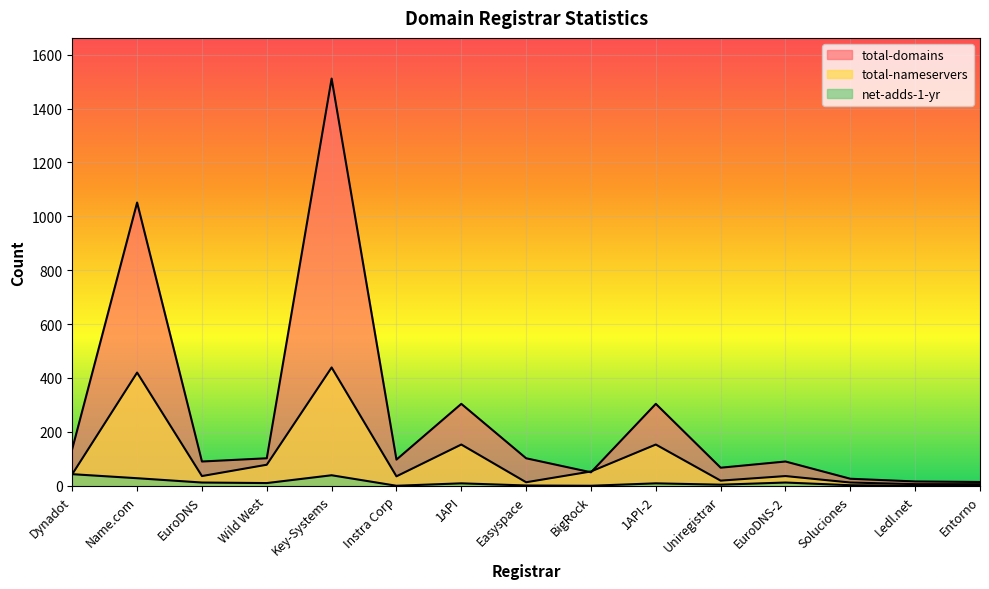

The value of total-domains at Easyspace is 102. True or false?

True